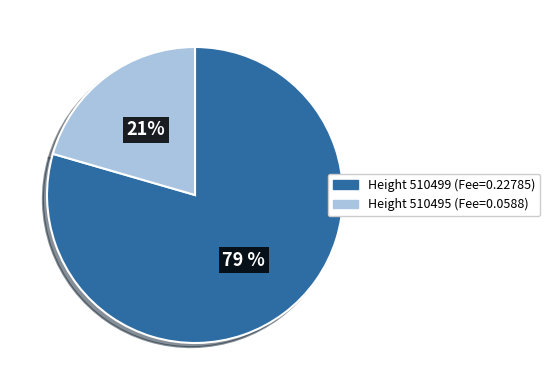

Is there a majority slice in this chart?

Yes